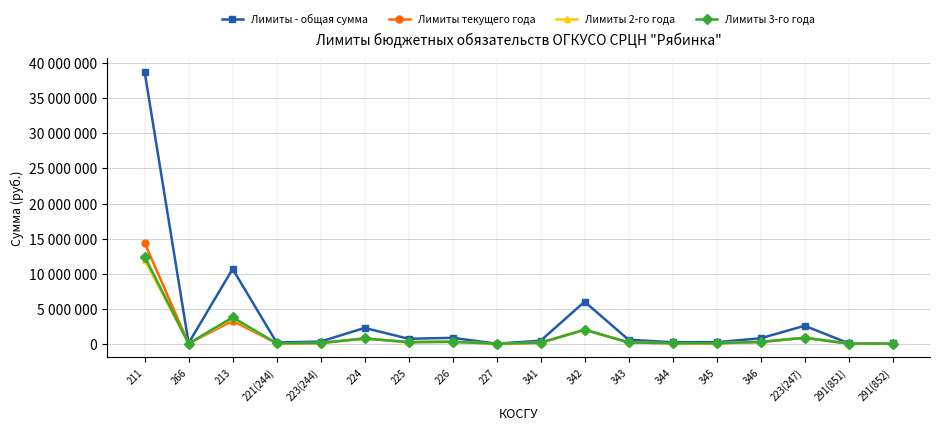

Read the Лимиты 3-го года value at 223(244), to the nearest 50.

104200